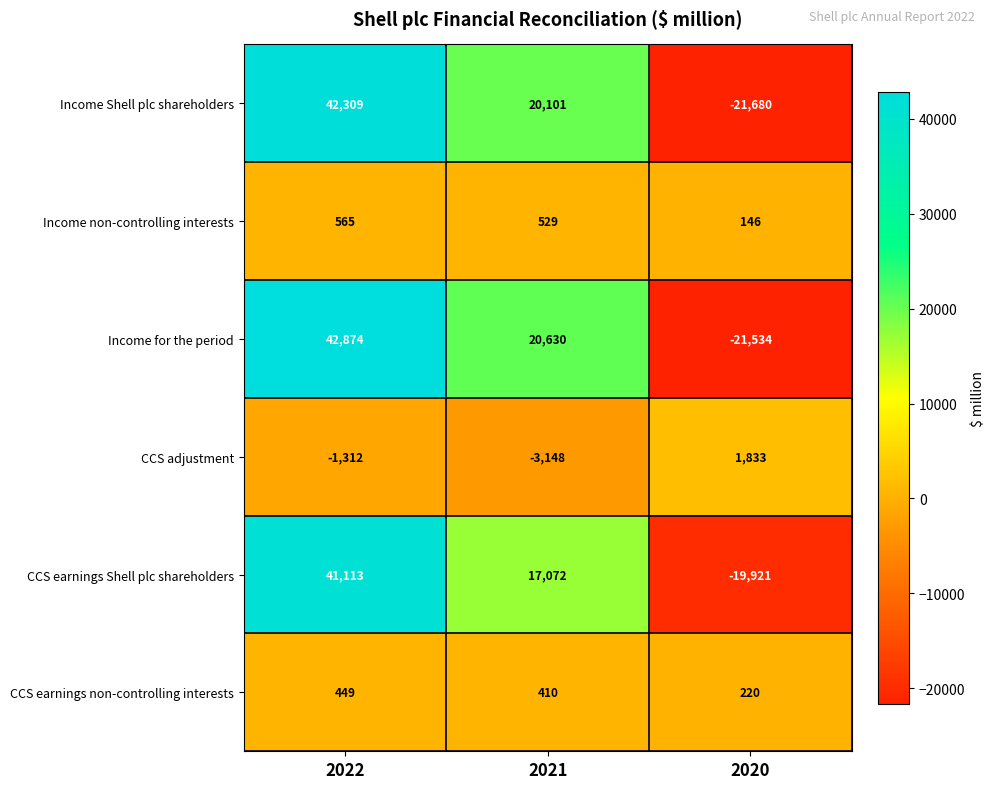

True or false: Income non-controlling interests has a value of 529 at 2021.

True